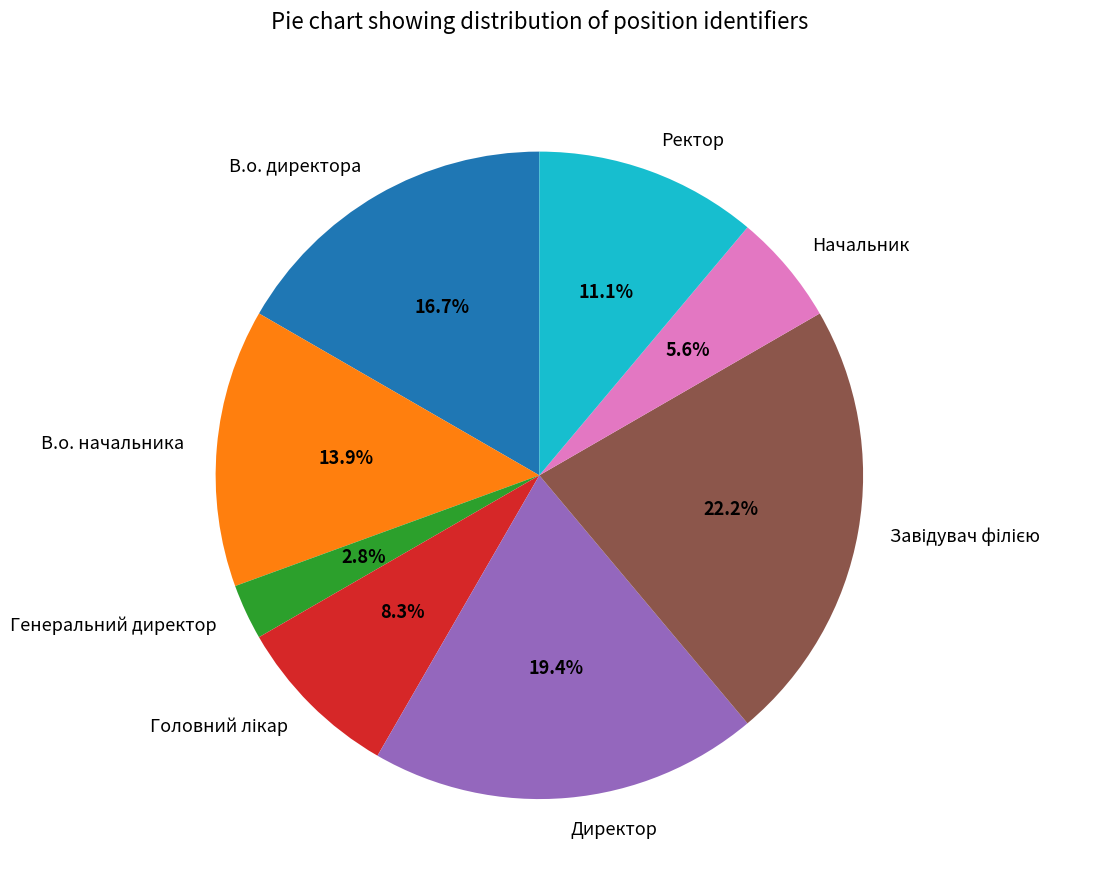

Between Начальник and В.о. директора, which is larger?

В.о. директора